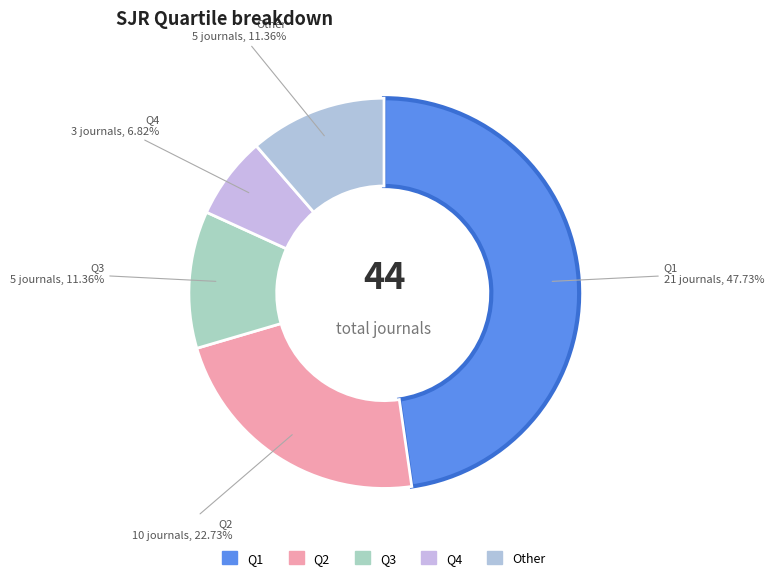

What is the ratio of the value at Q2 to the value at Other?

2.0